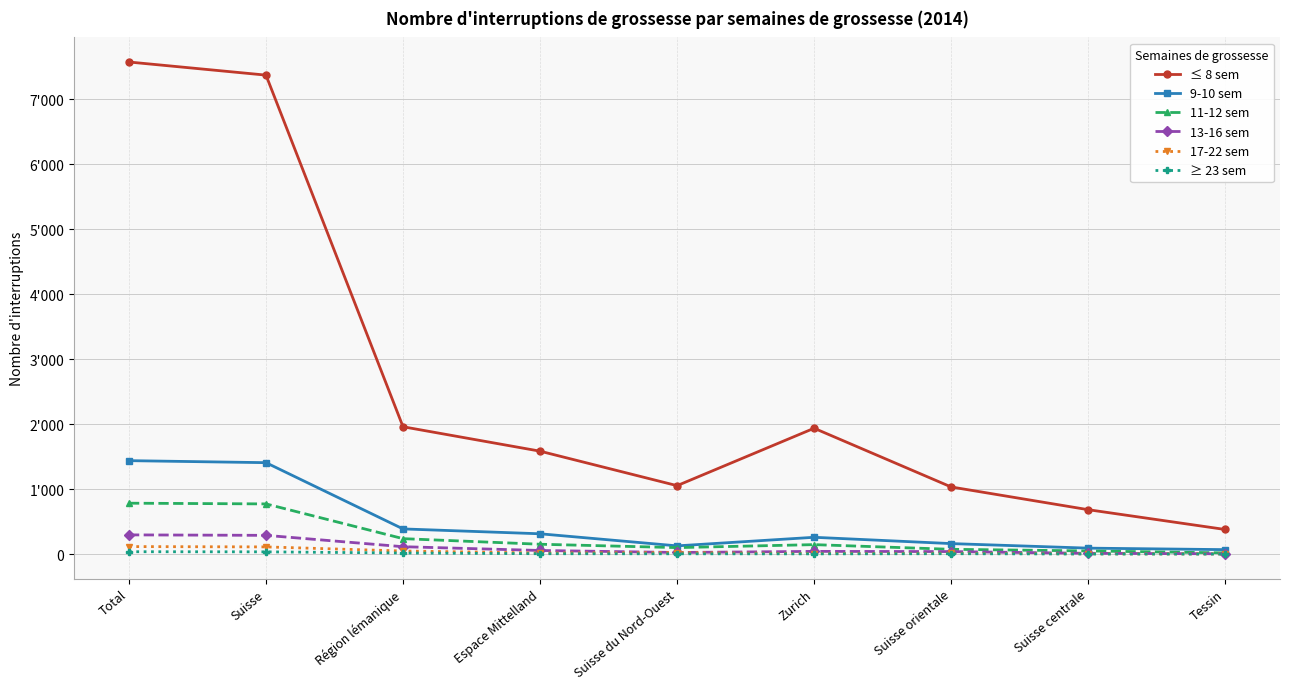

Is this an area chart (filled region under the line)?

No